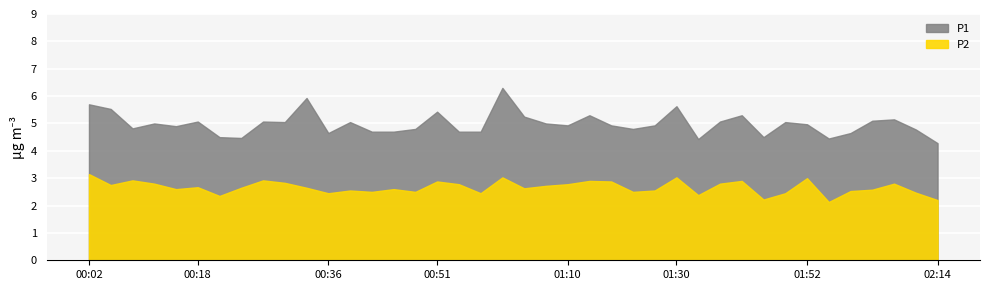

Which series has the largest range (max minus min)?

P1